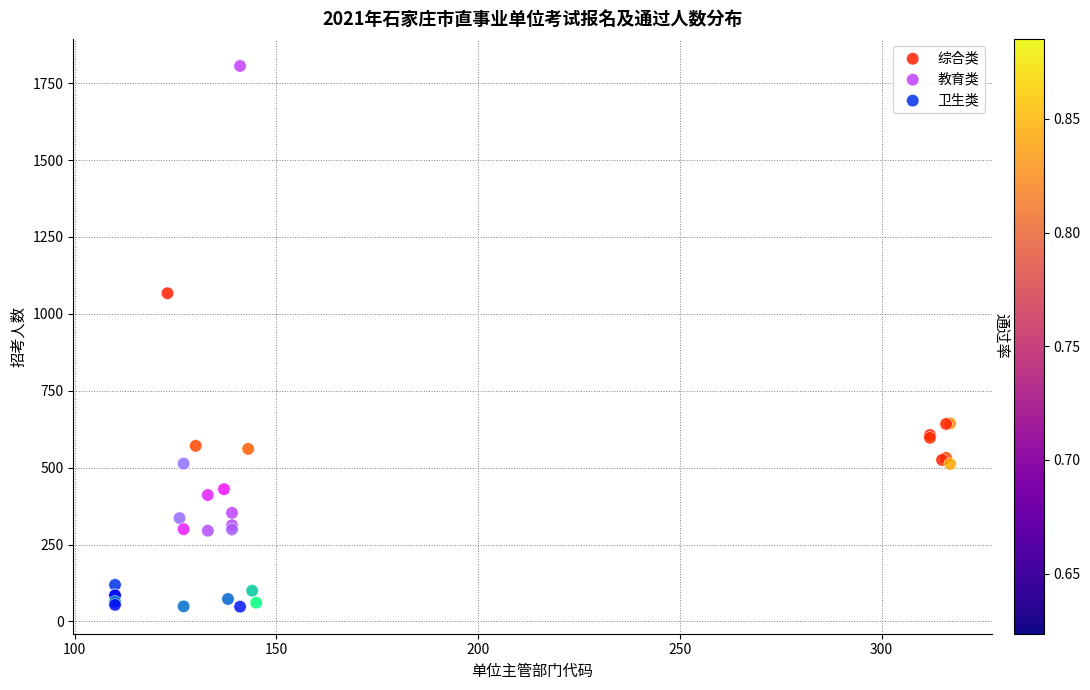

Which series reaches the minimum Y coordinate?

卫生类